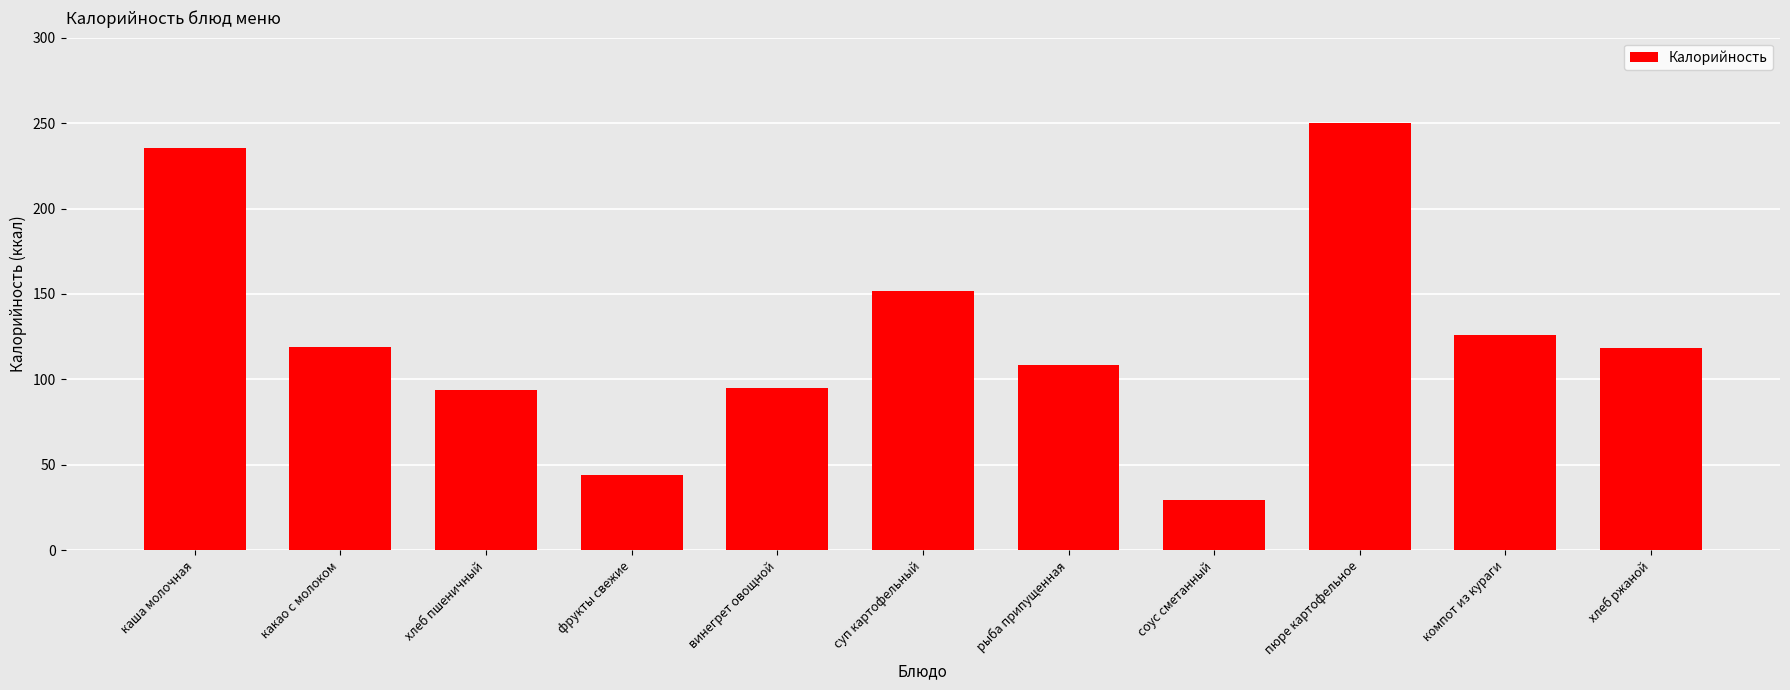

What is the difference between the values at каша молочная and рыба припущенная?

126.7